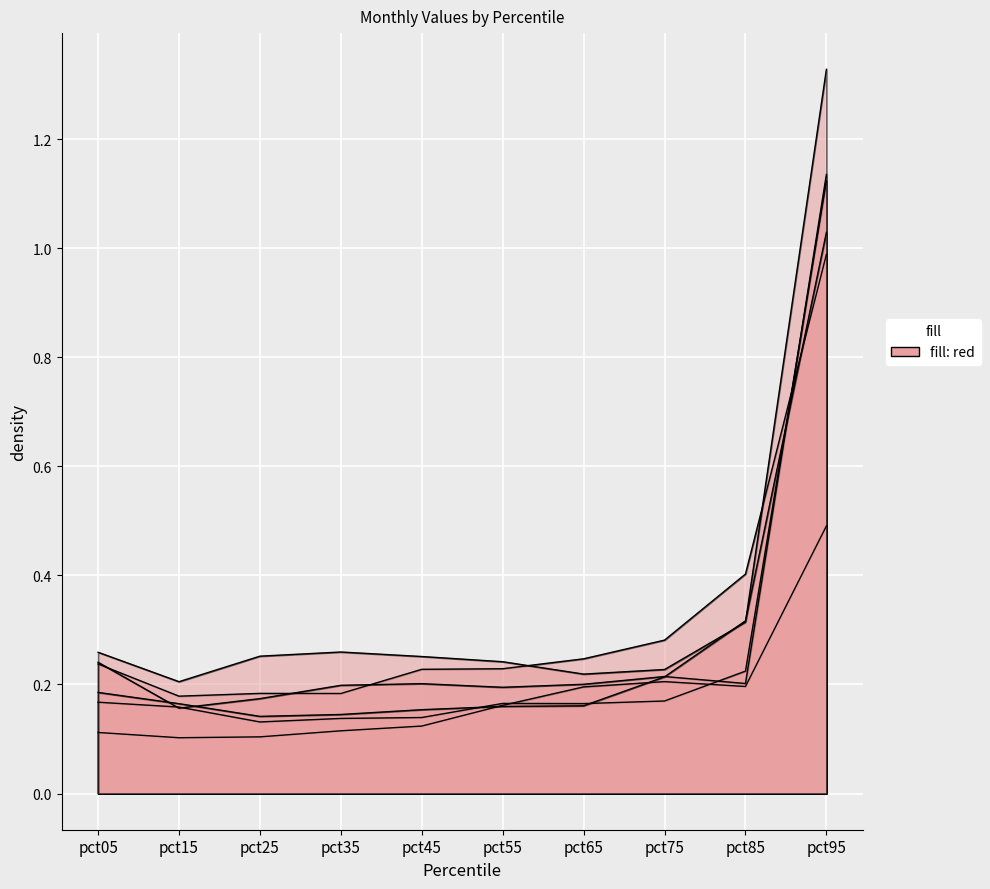

What is the value of the May point at the 1st from the left?

0.2